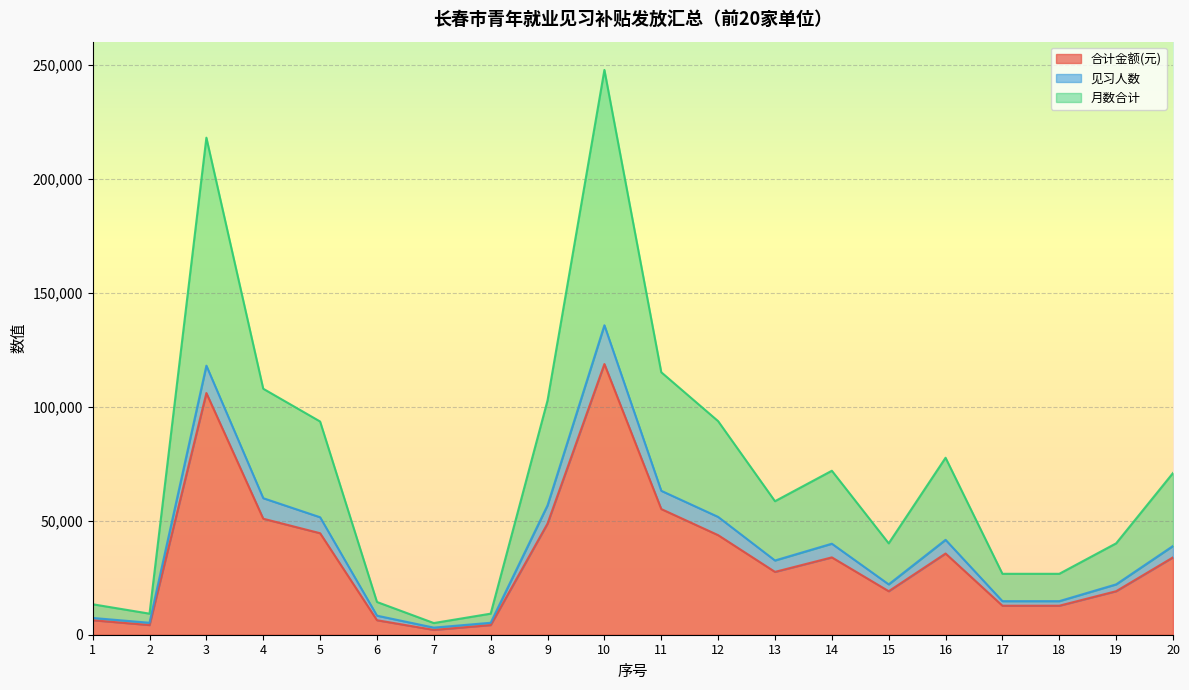

What is the minimum value shown in the chart?

2120